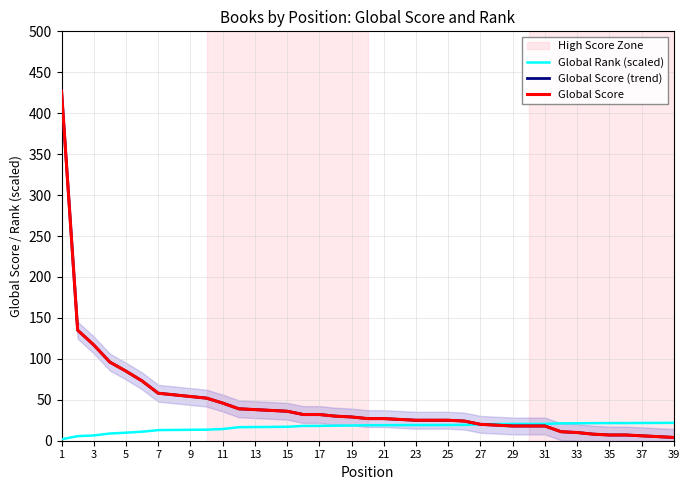

What is the sum of the Global Score values at 35 and 39?

11.0